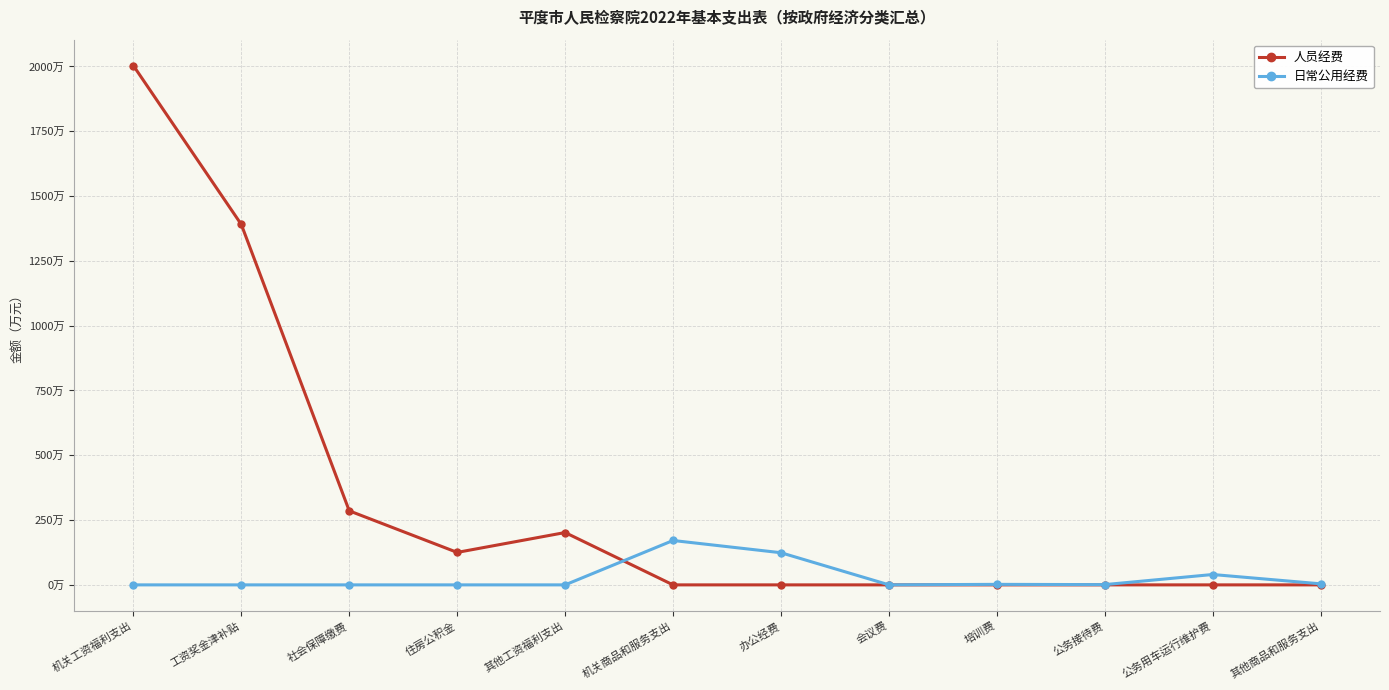

Where do 人员经费 and 日常公用经费 first cross each other?

其他工资福利支出 and 机关商品和服务支出